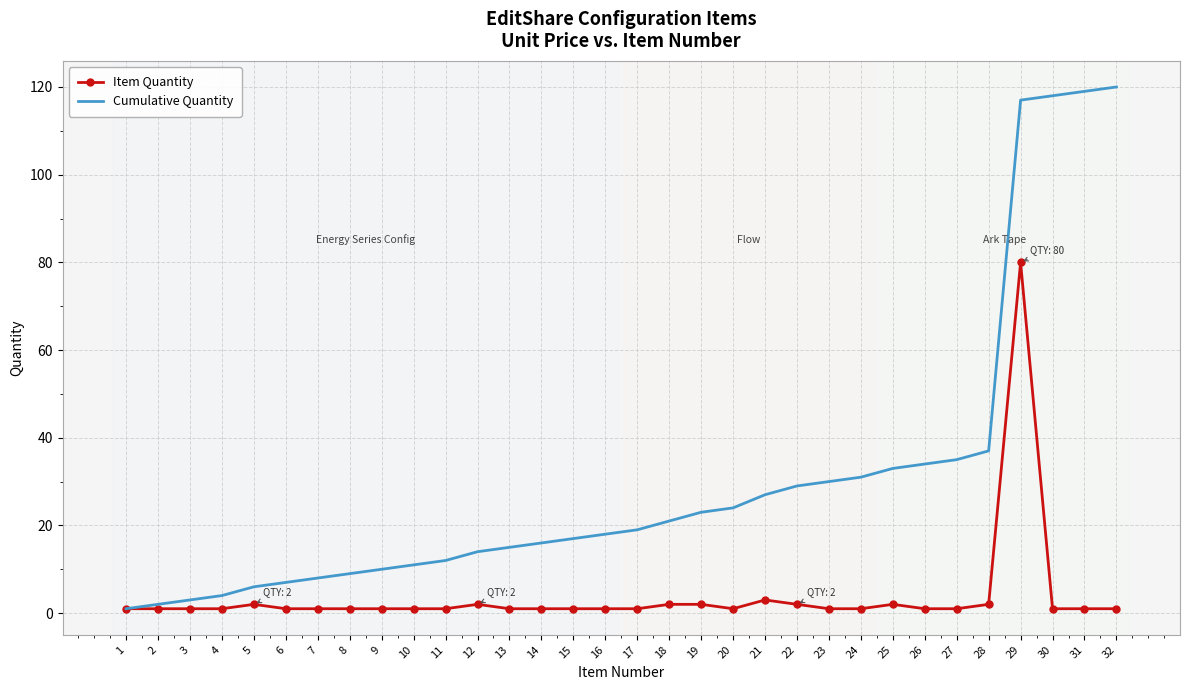

The value of Cumulative Quantity at 8 is 9. True or false?

True